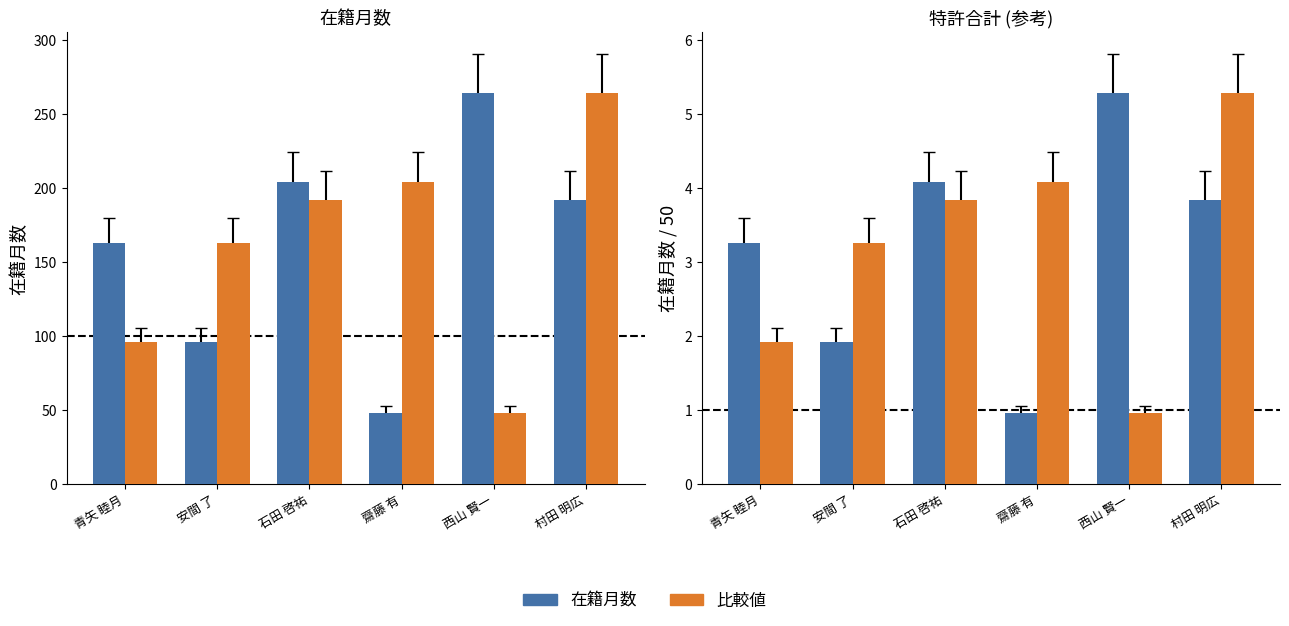

At how many categories does at least one series exceed 62?

6